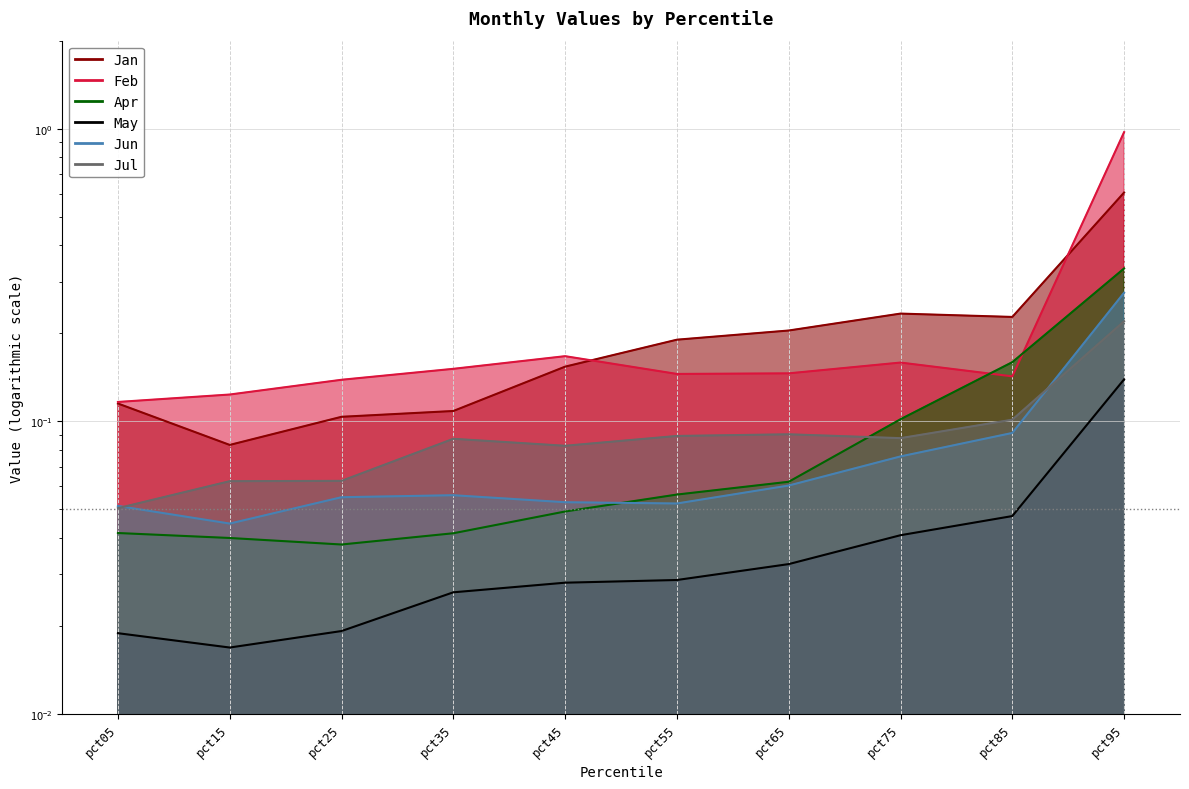

What is the greatest value displayed?

1.0